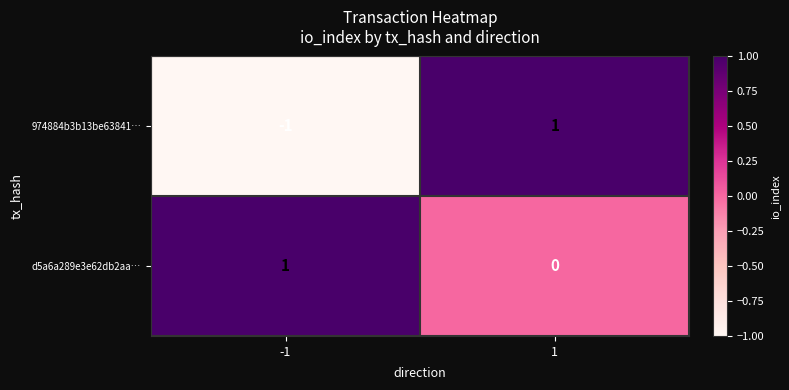

Which series has the largest total across all categories?

d5a6a289e3e62db2aa…